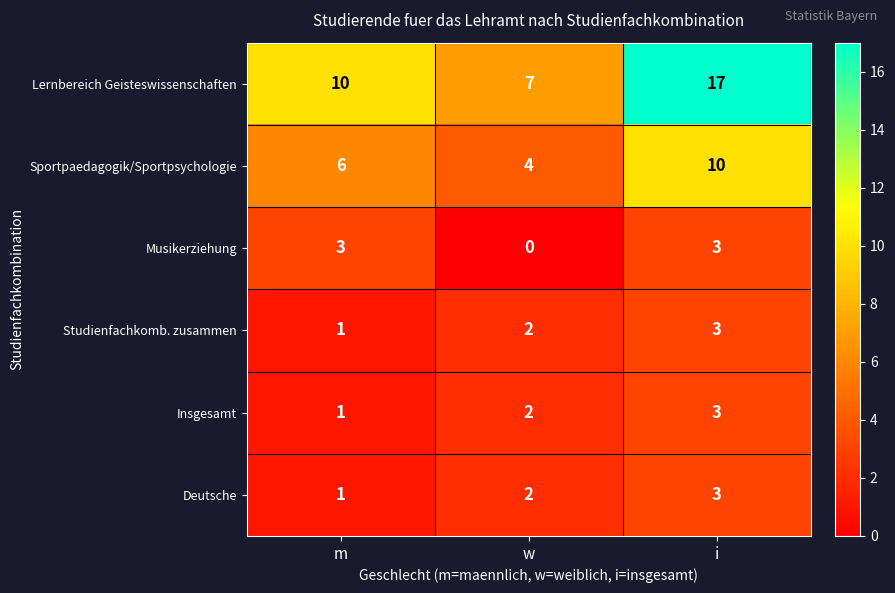

What is the sum of the Studienfachkomb. zusammen values at i and m?

4